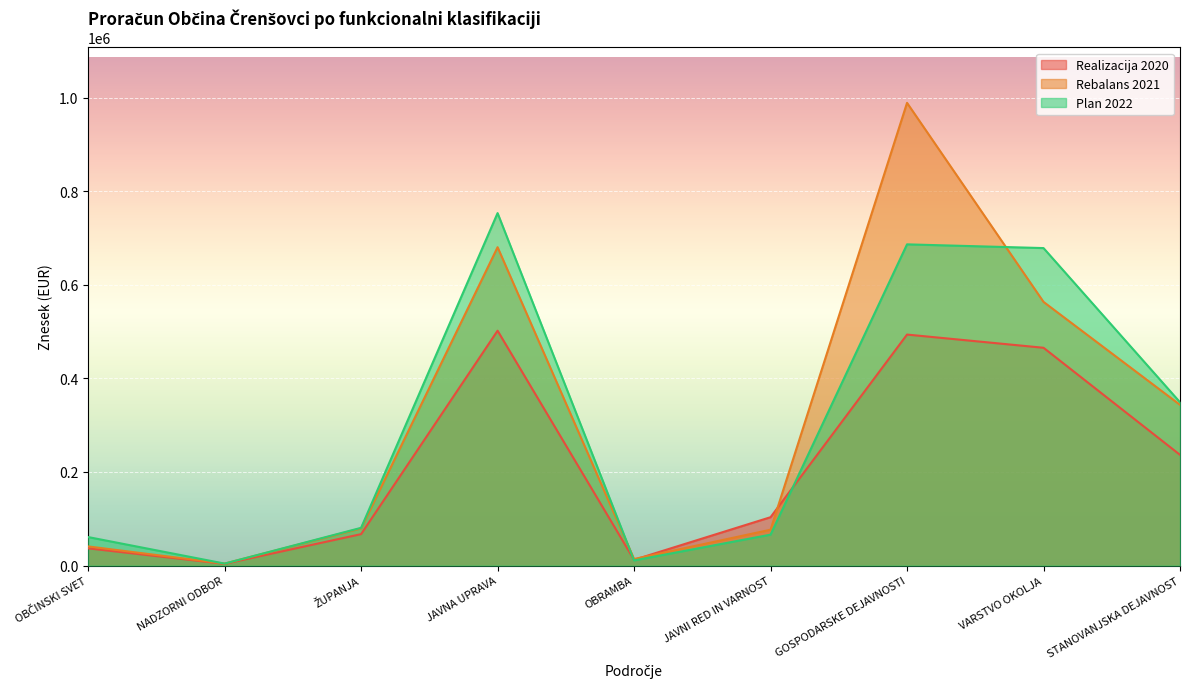

What are all the series names shown in the legend?

Realizacija 2020, Rebalans 2021, Plan 2022